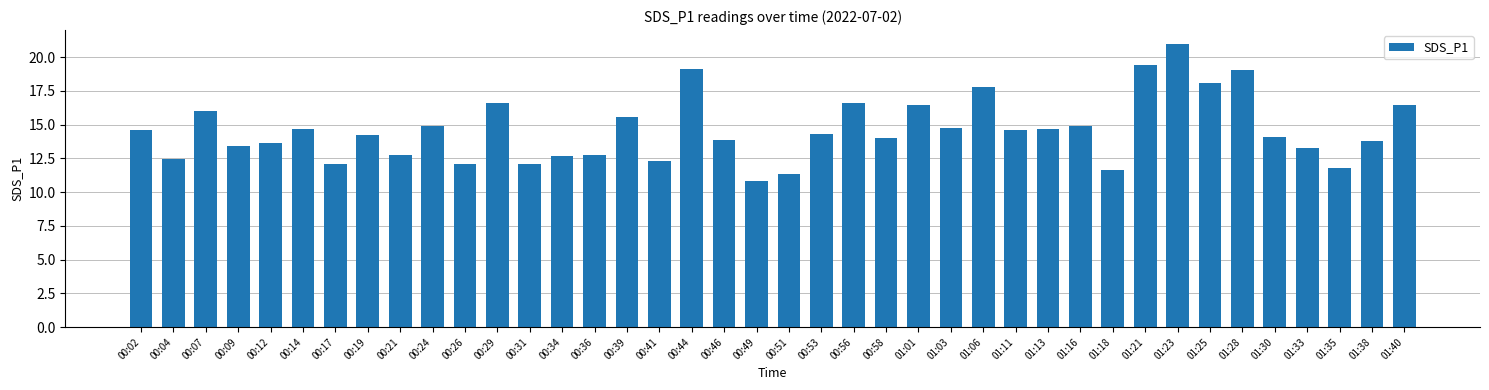

What is the average value?

14.6